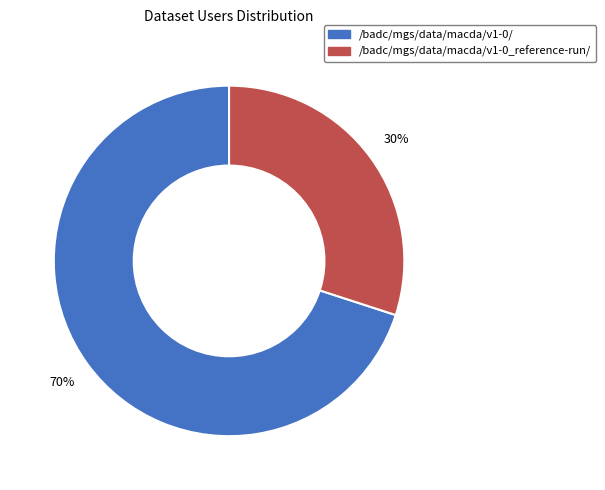

Which has a higher value, /badc/mgs/data/macda/v1-0_reference-run/ or /badc/mgs/data/macda/v1-0/?

/badc/mgs/data/macda/v1-0/